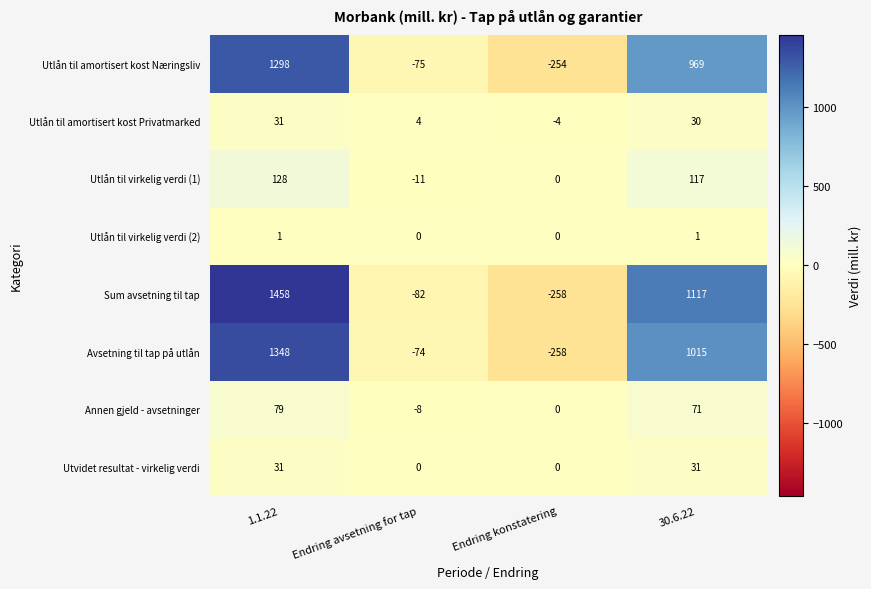

How many categories are shown in the chart?

4